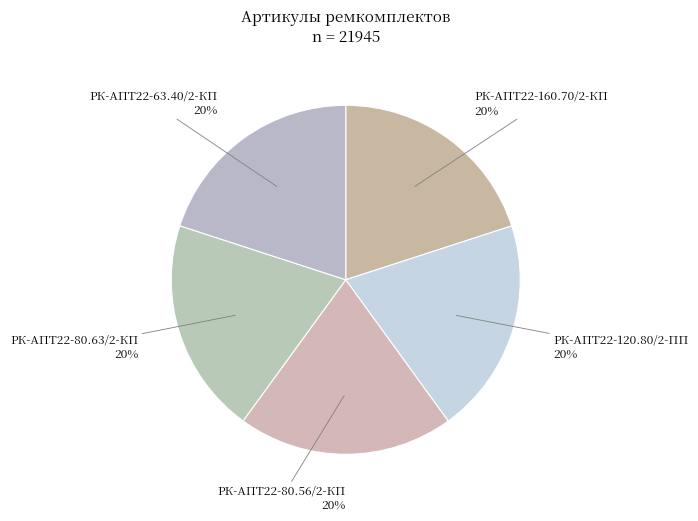

To the nearest percent, what percentage of the pie is РК-АПТ22-80.63/2-КП?

20%